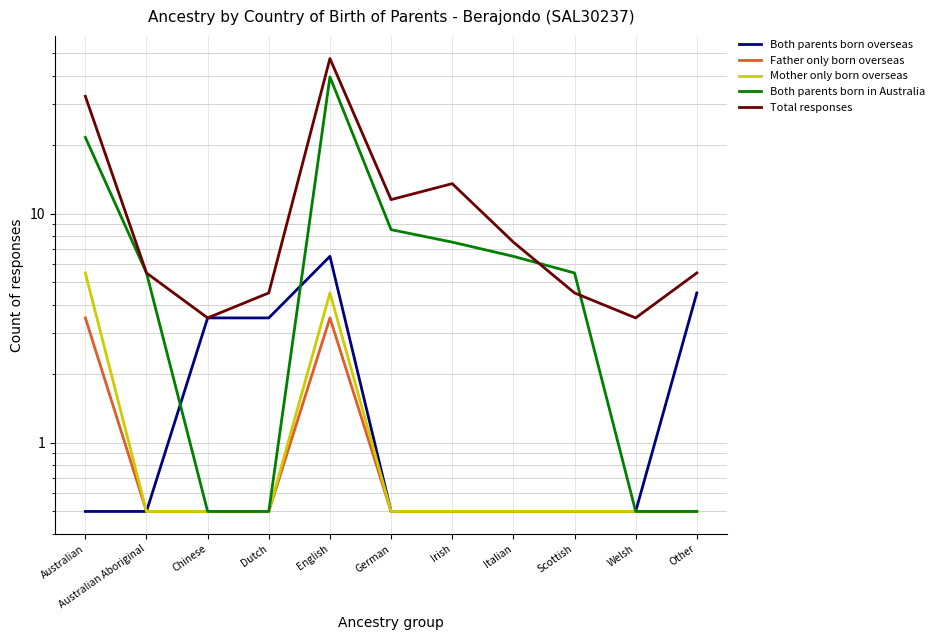

At which category does Mother only born overseas reach its first local peak?

English